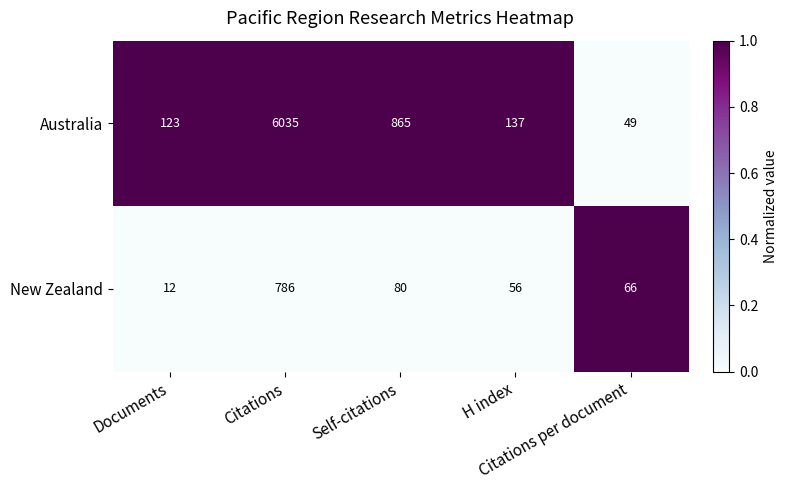

List the series in order of their overall mean, lowest first.

New Zealand, Australia